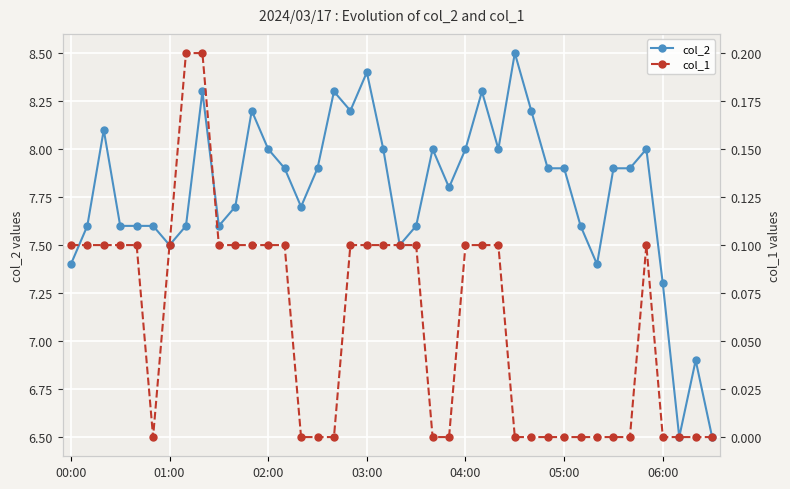

True or false: col_2 has more than 1 interior local peaks.

True